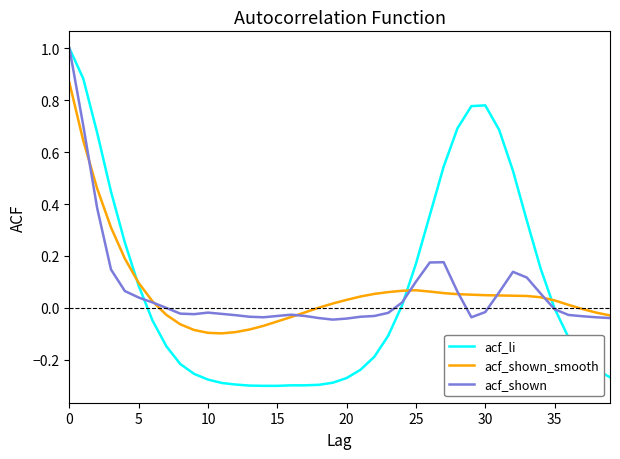

Count the number of categories in the chart.

40